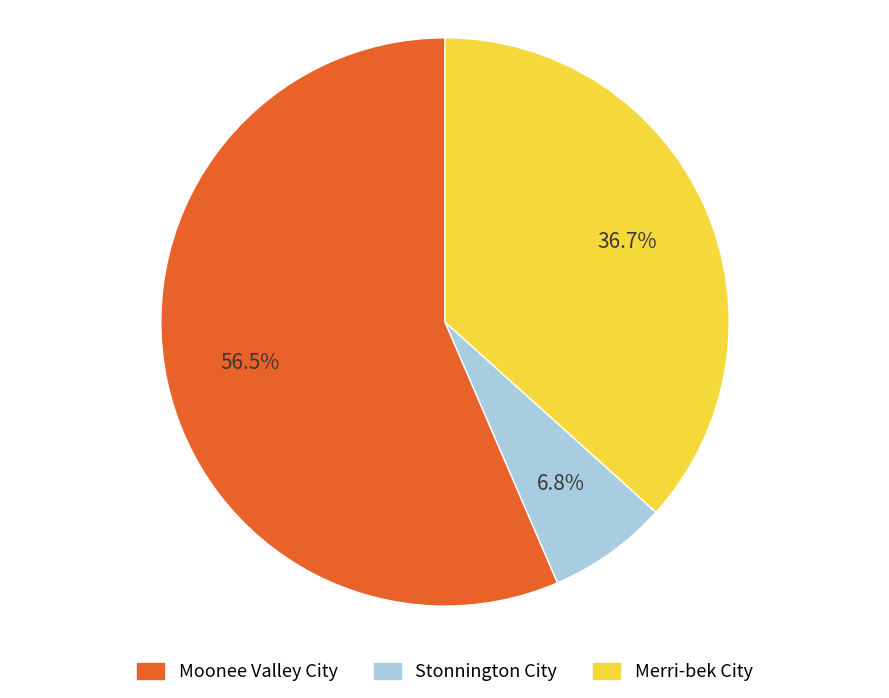

Is there any slice that represents more than half of the pie?

Yes